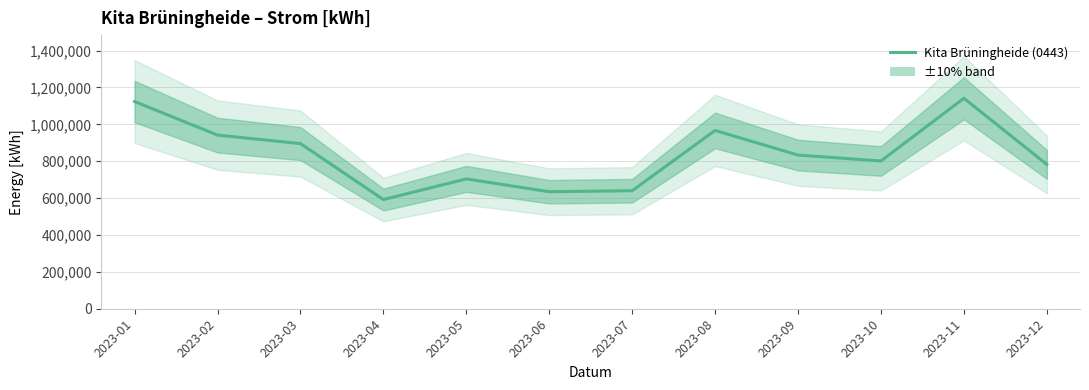

What is the difference between the second highest and minimum values?

531438